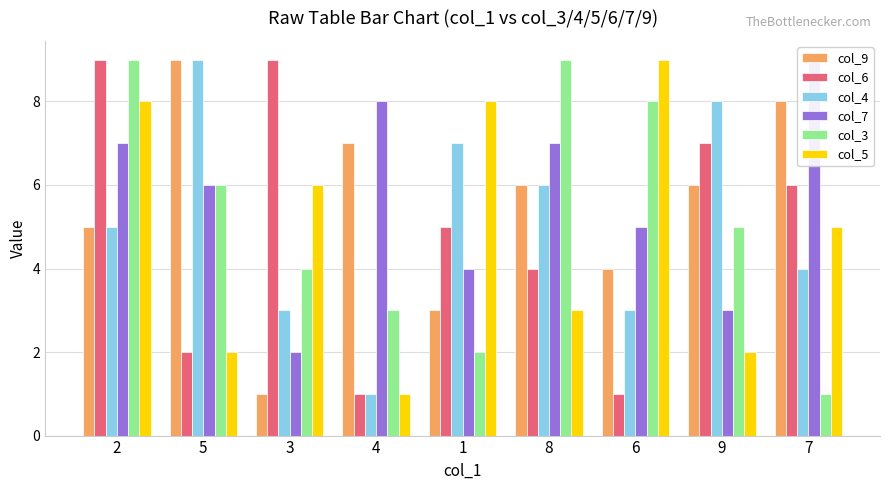

Reading right to left, extract all data points from this chart.

col_9: 8	6	4	6	3	7	1	9	5
col_6: 6	7	1	4	5	1	9	2	9
col_4: 4	8	3	6	7	1	3	9	5
col_7: 9	3	5	7	4	8	2	6	7
col_3: 1	5	8	9	2	3	4	6	9
col_5: 5	2	9	3	8	1	6	2	8